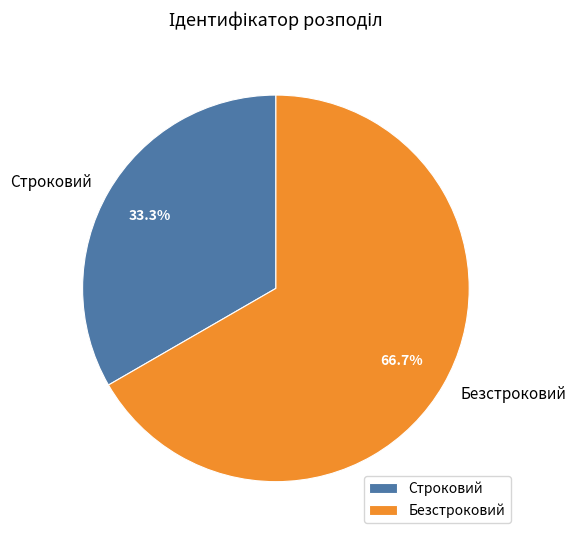

Which has a higher value, Строковий or Безстроковий?

Безстроковий